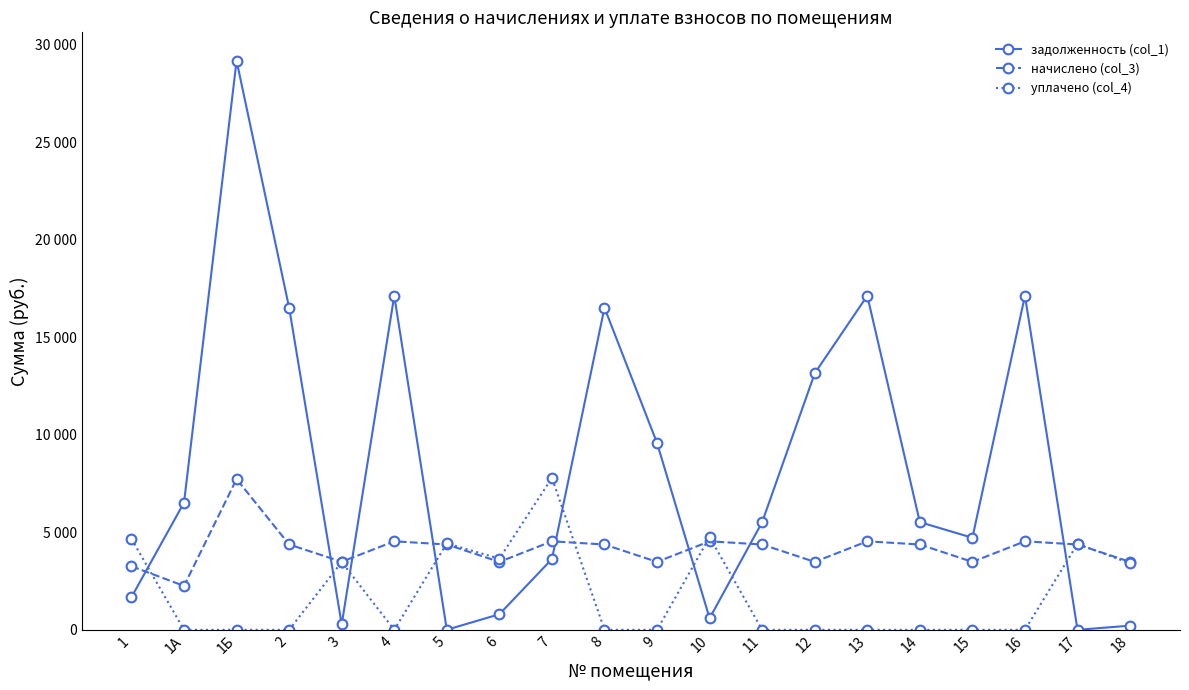

At which label is уплачено (col_4) closest to 3894?

6